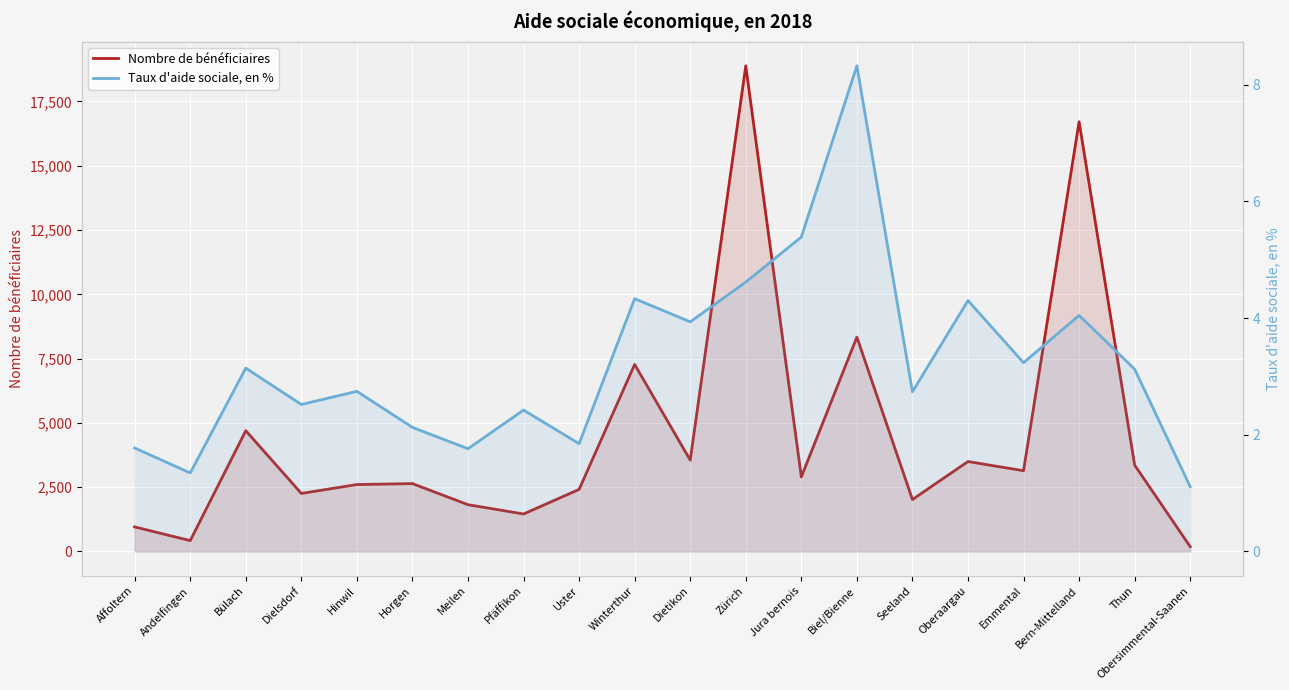

Rank the series by their average value, from highest to lowest.

Nombre de bénéficiaires, Taux d'aide sociale, en %